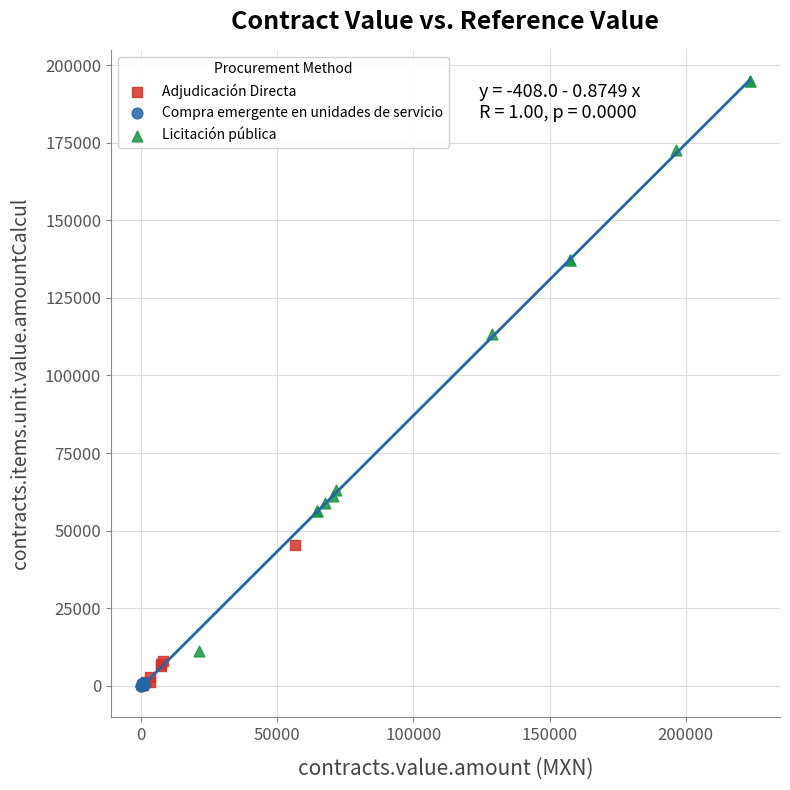

Which series contains the highest Y value?

Licitación pública